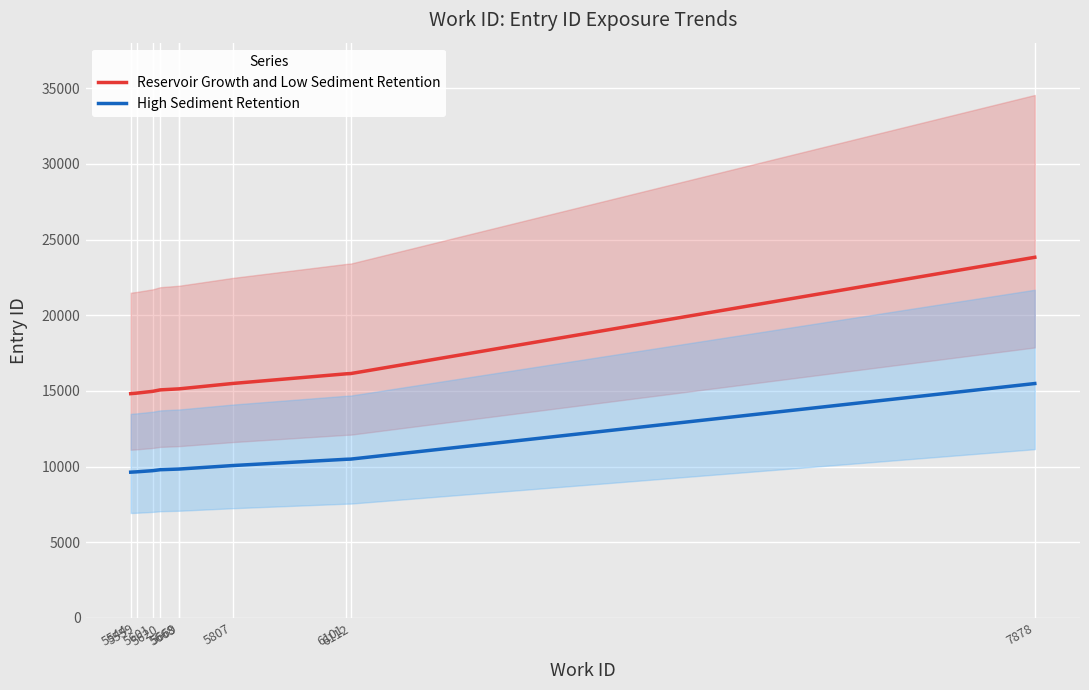

True or false: Reservoir Growth and Low Sediment Retention and High Sediment Retention intersect in this chart.

False